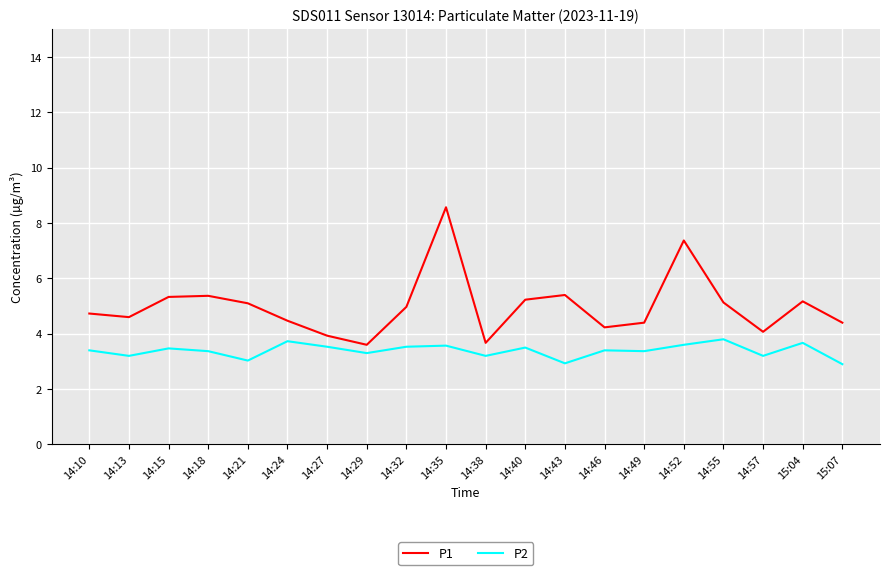

What is the sum of all P1 values?

99.7